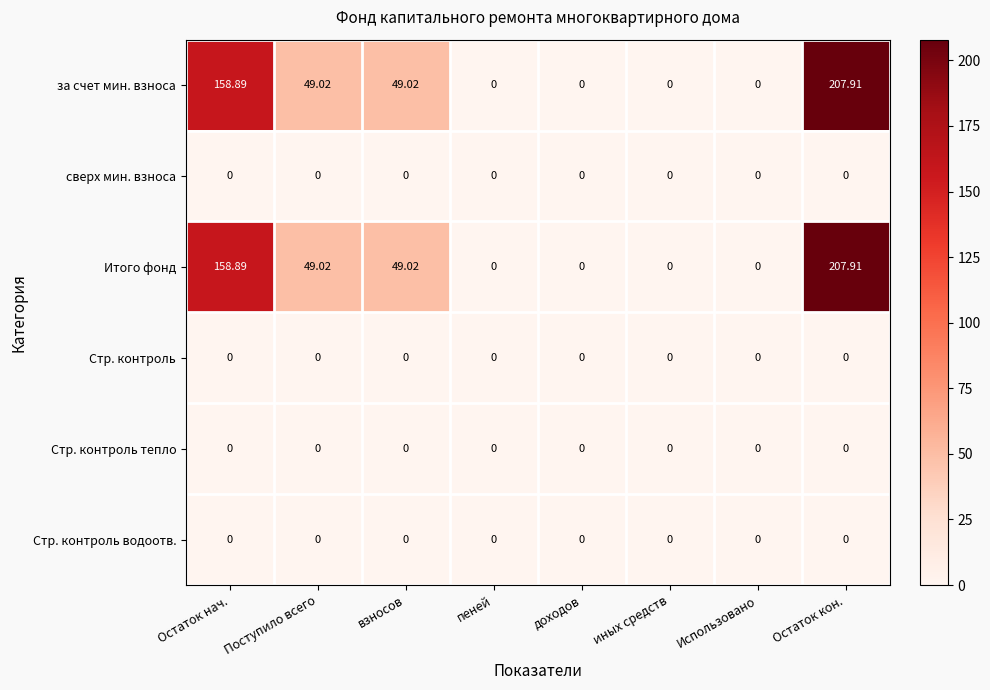

What is the spread (max minus min) of values at Остаток нач.?

158.9